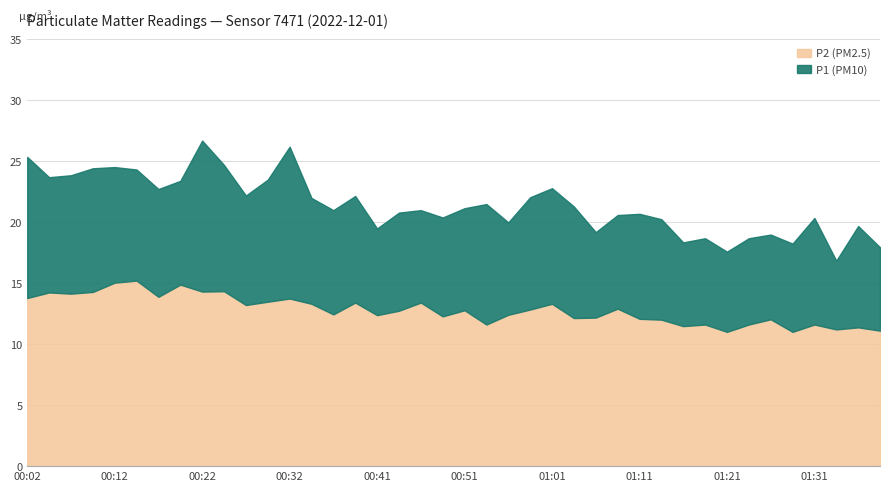

Does the chart display data point markers on the line(s)?

No